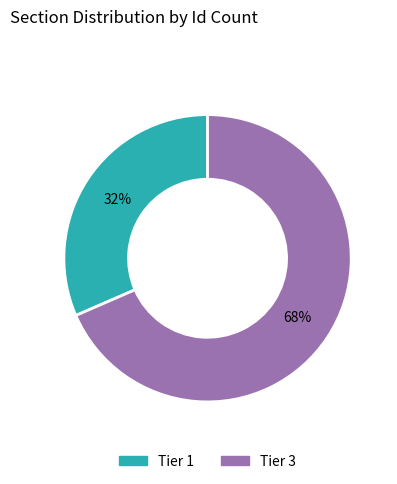

To the nearest percent, what is the average slice percentage?

50%